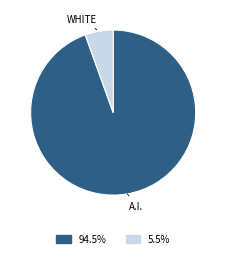

Is there a majority slice in this chart?

Yes